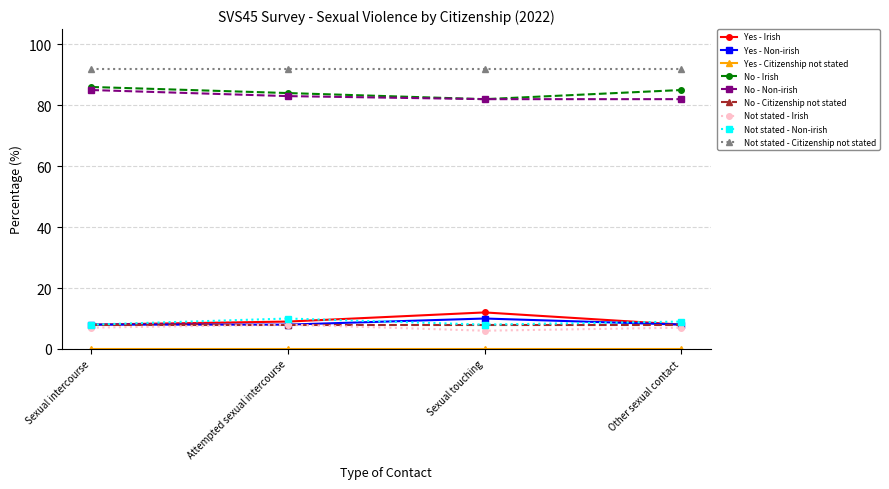

True or false: Not stated - Non-irish and No - Non-irish cross at least once.

False